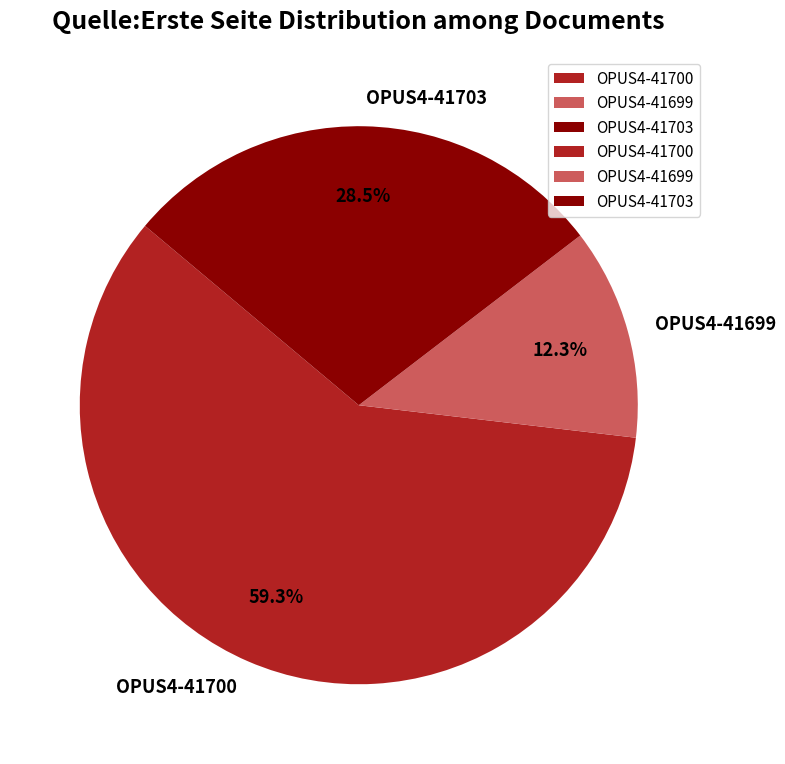

Rank the categories by value from lowest to highest.

OPUS4-41699, OPUS4-41703, OPUS4-41700